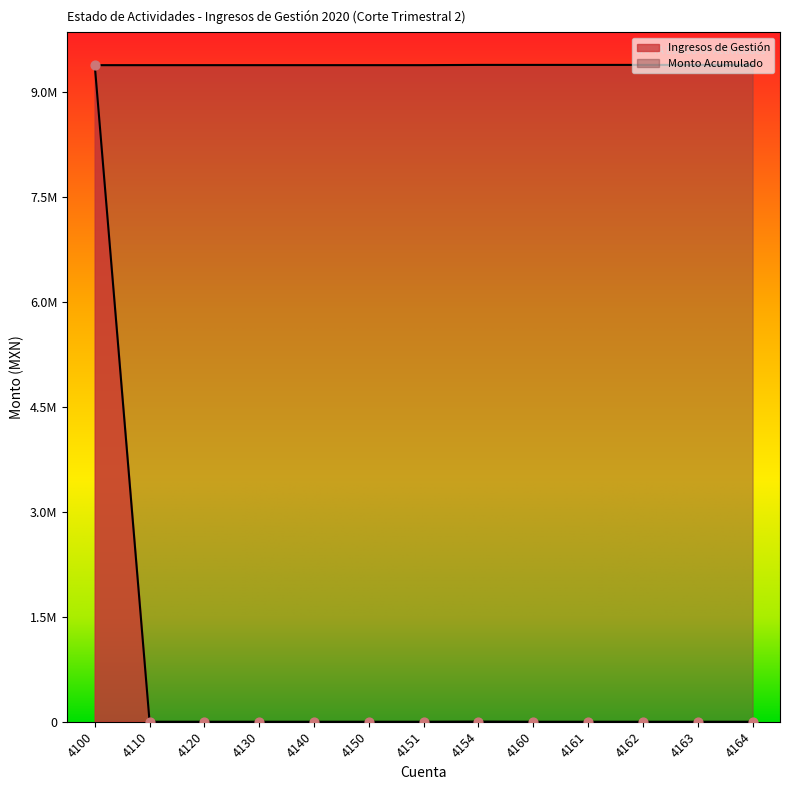

Is the value of Ingresos de Gestión at 4164 greater than the value of Monto Acumulado at 4160?

No